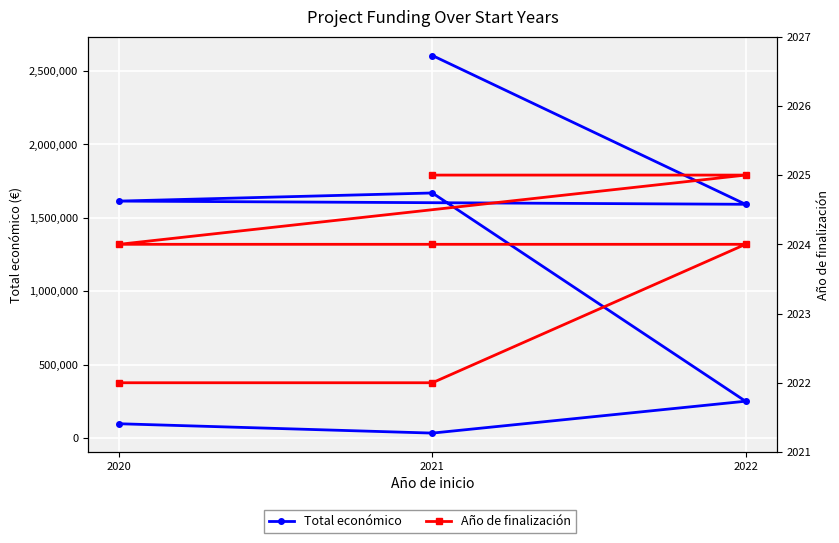

What is the maximum value shown in the chart?

2606279